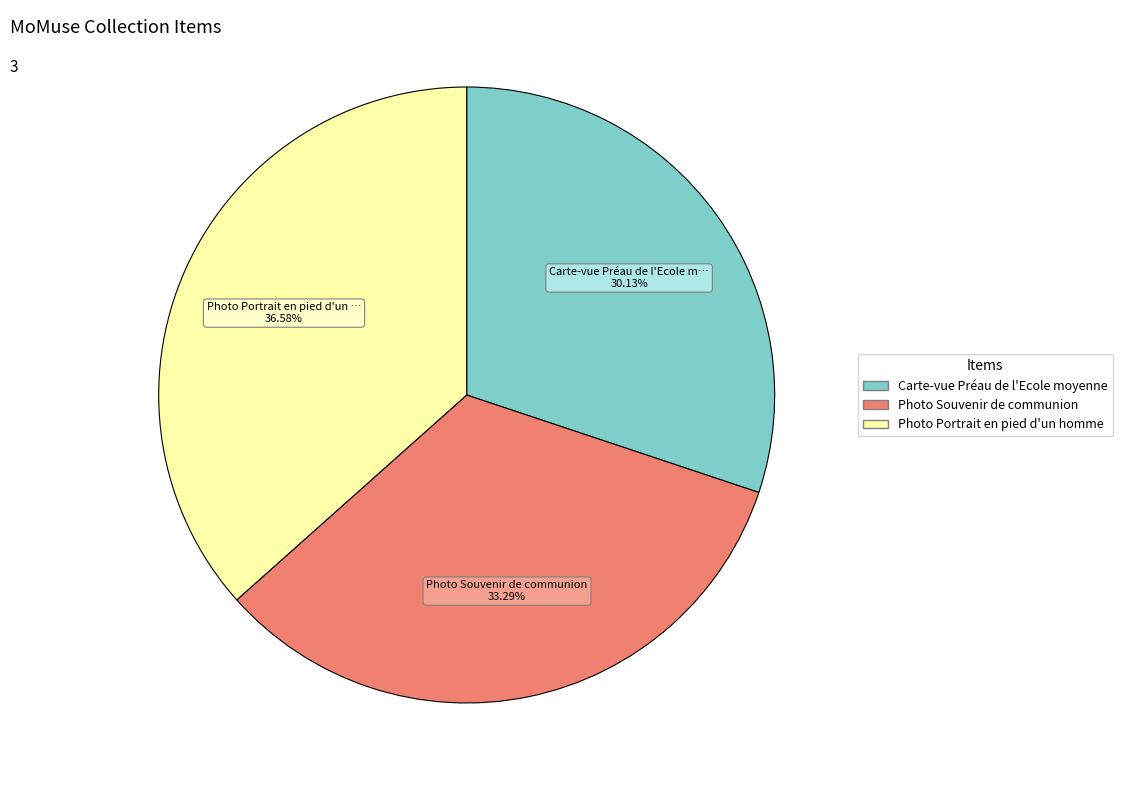

True or false: Photo Souvenir de communion accounts for 33% of the total.

True